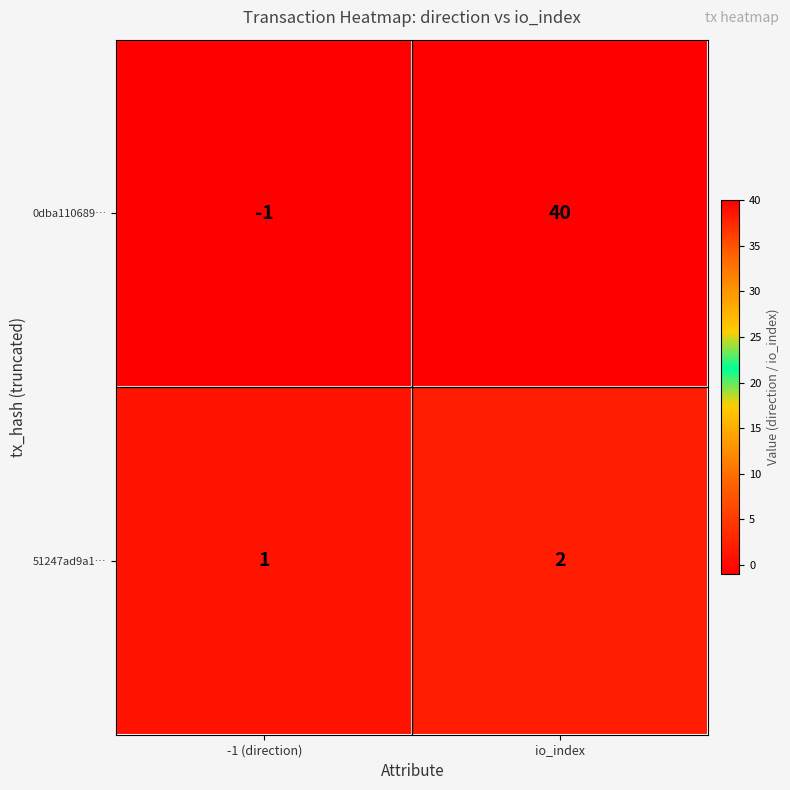

True or false: 51247ad9a1… has a value of 0 at -1 (direction).

False